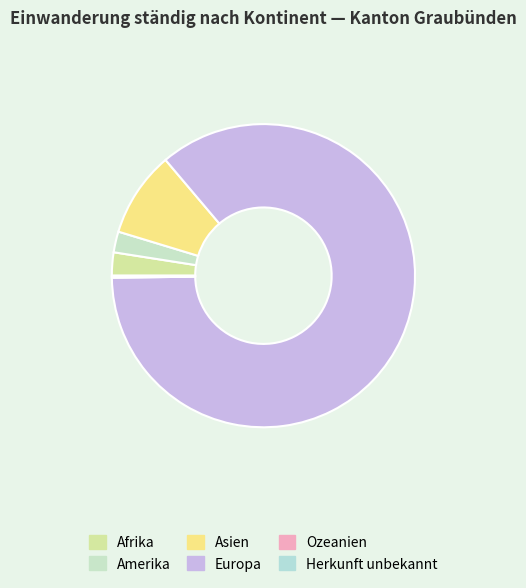

To the nearest percent, what is the average slice percentage?

17%